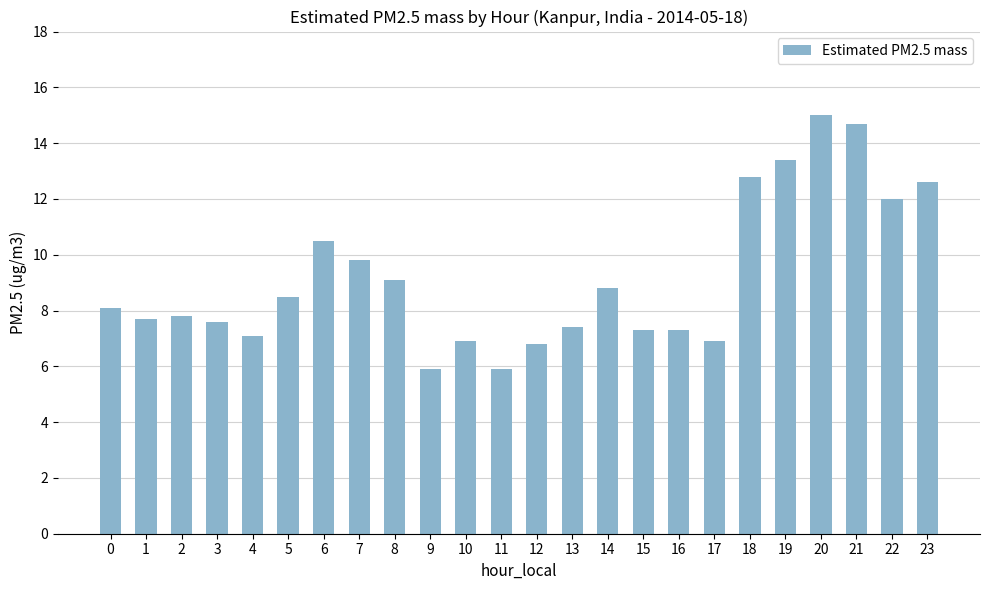

Reading right to left, list all the values displayed in this chart.

12.6	12.0	14.7	15.0	13.4	12.8	6.9	7.3	7.3	8.8	7.4	6.8	5.9	6.9	5.9	9.1	9.8	10.5	8.5	7.1	7.6	7.8	7.7	8.1